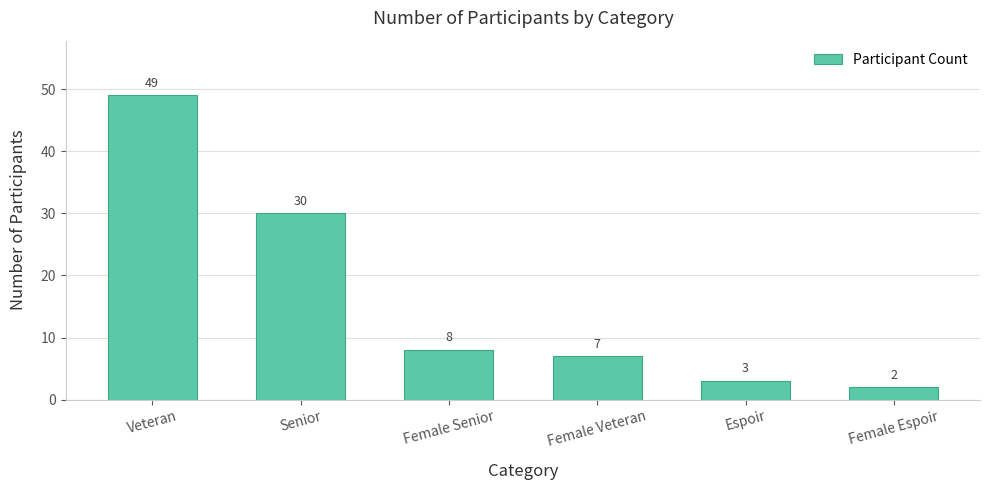

What is the value of the 5th bar from the left?

3